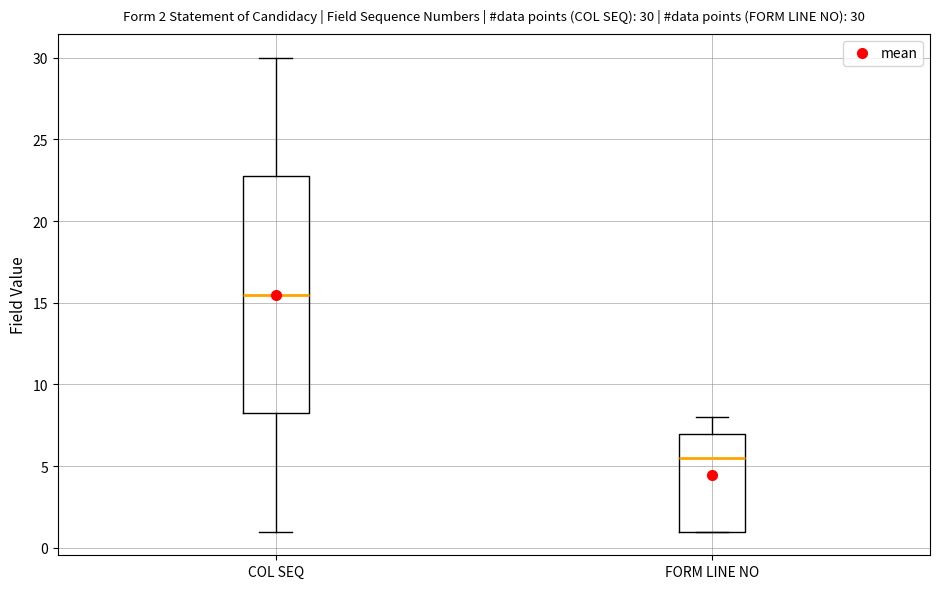

Which box's median line is the lowest?

FORM LINE NO